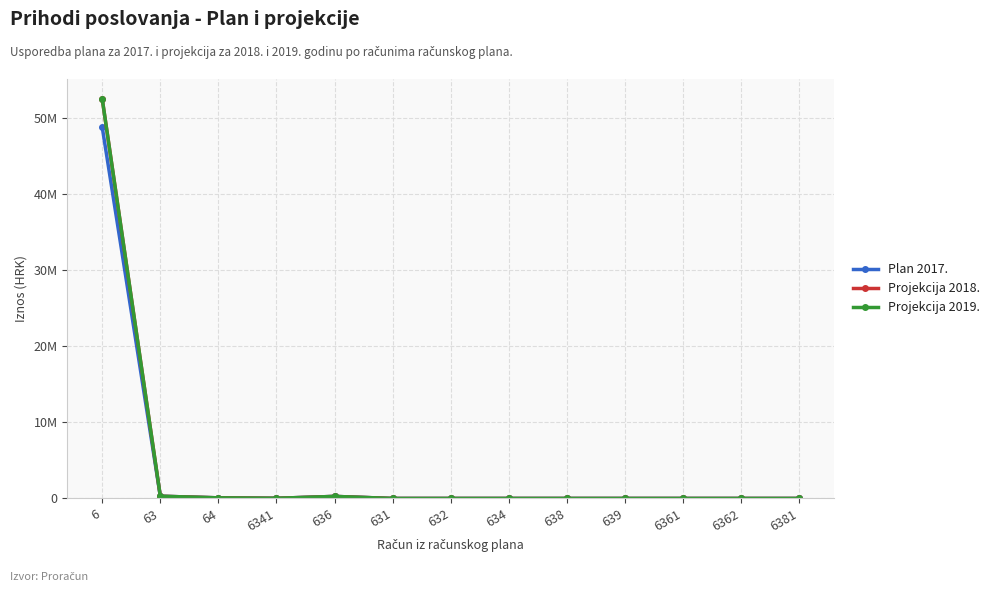

Is the value of Projekcija 2018. at 6341 greater than the value of Projekcija 2019. at 6?

No